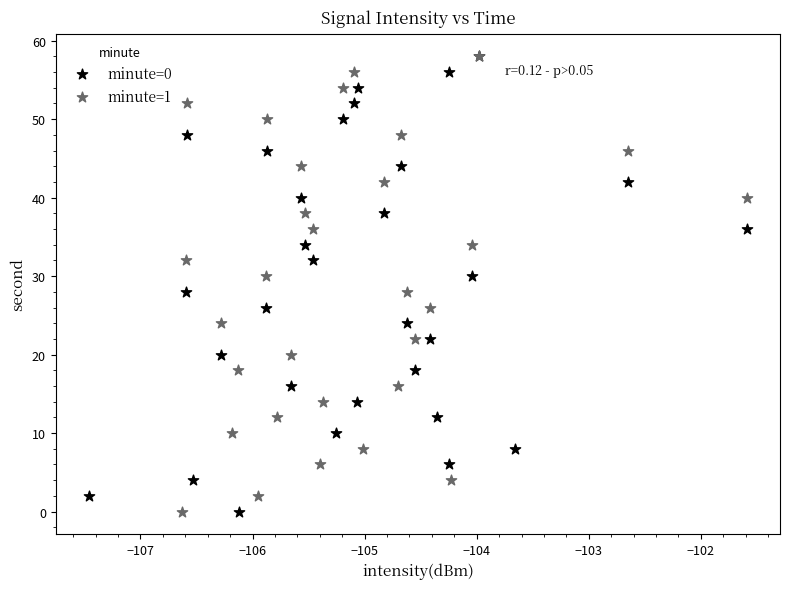

What are all the series names shown in the legend?

minute=0, minute=1